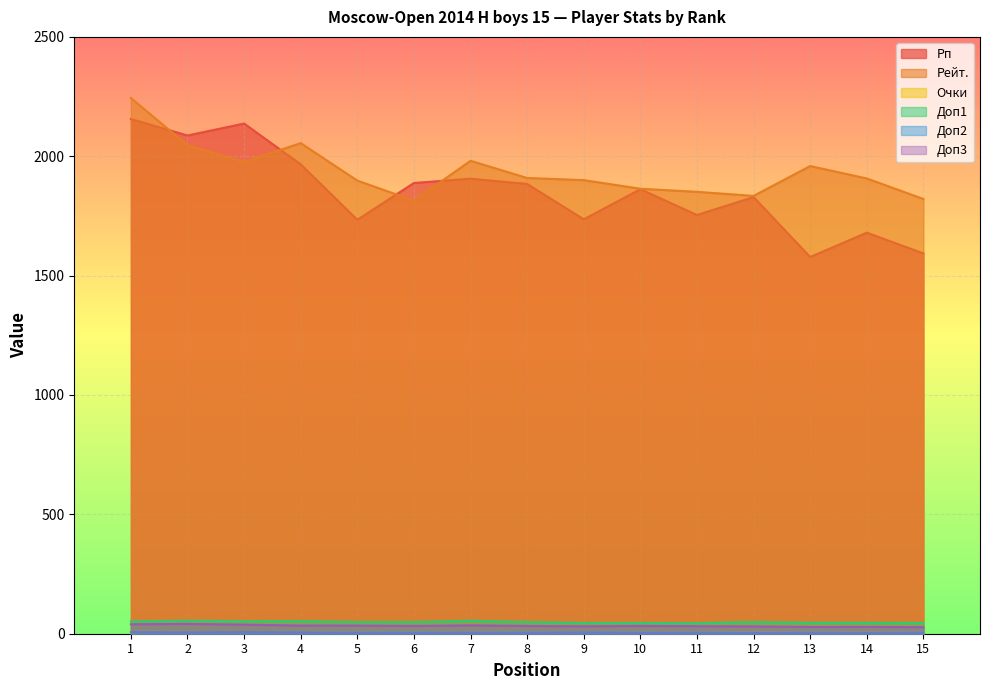

How many lines are shown in the chart?

6